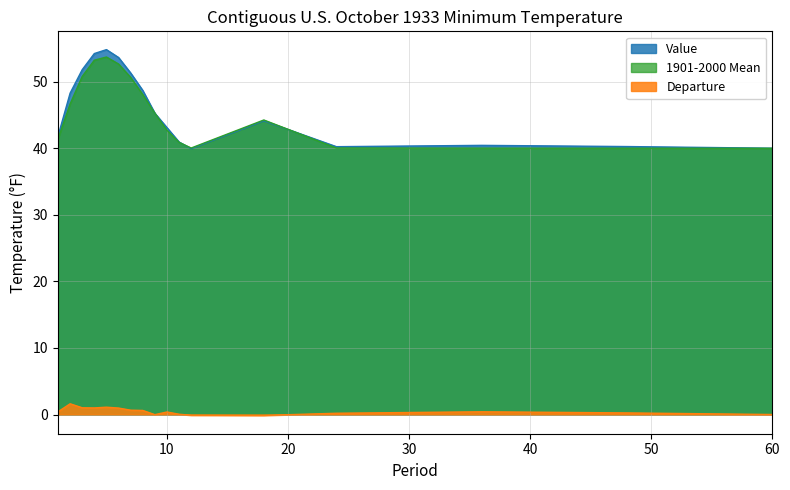

Where is the first local maximum for 1901-2000 Mean?

5